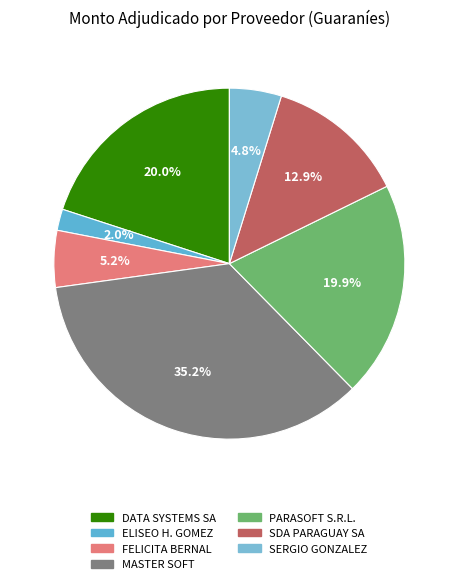

The DATA SYSTEMS SA slice represents 6% of the pie. True or false?

False